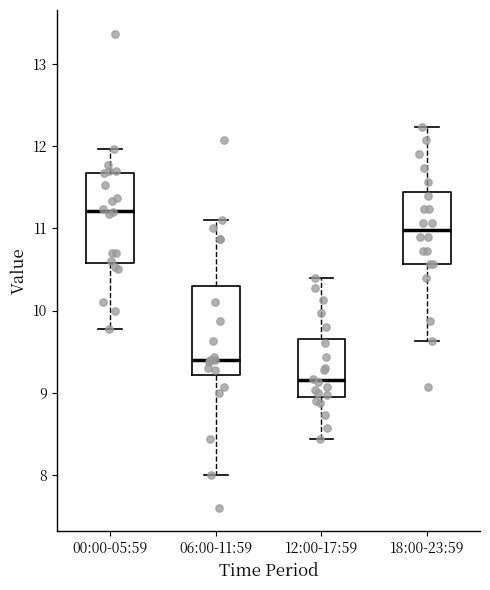

Where does the lower whisker of the box for 00:00-05:59 end on the y-axis? The values are not printed on the chart, so give them approximately, as read against the axis.

9.8